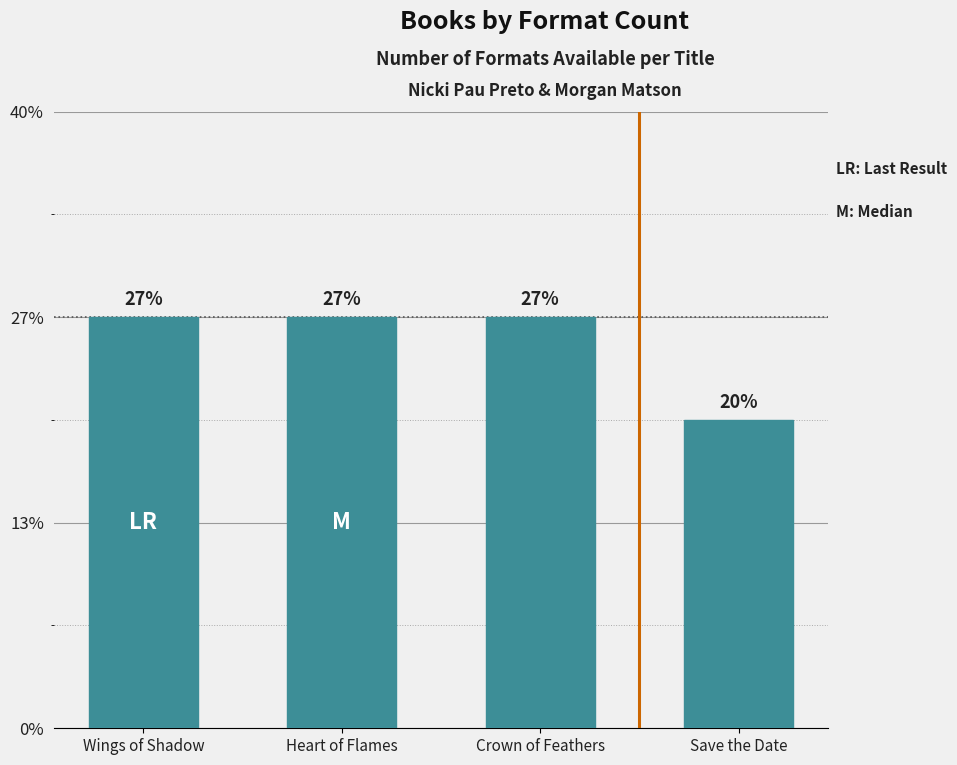

Are the bars horizontal?

No